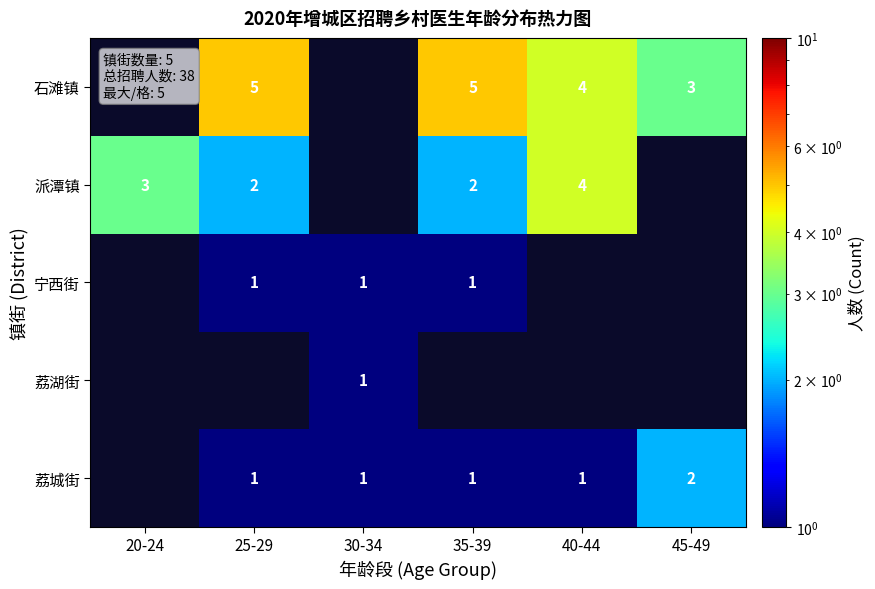

Is it true that 派潭镇 equals 3 at 20-24?

True